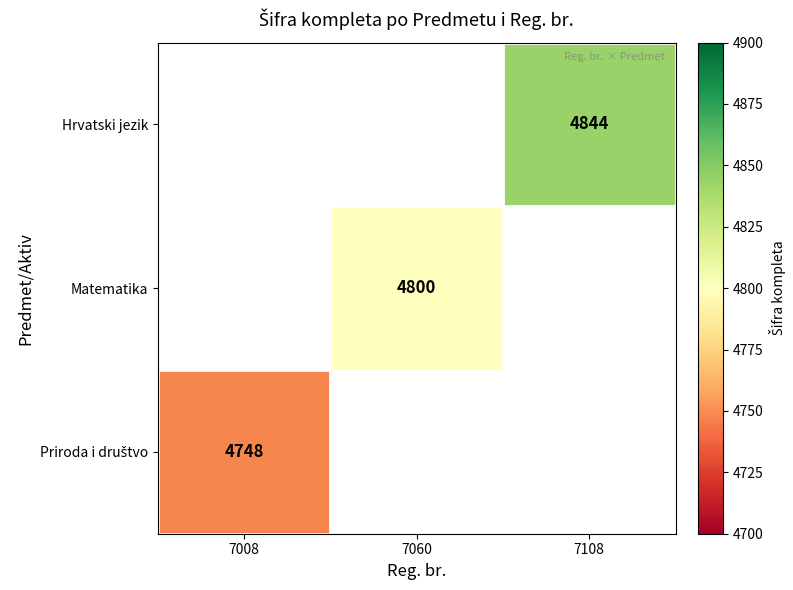

At which category does the chart reach its peak across all series?

7108